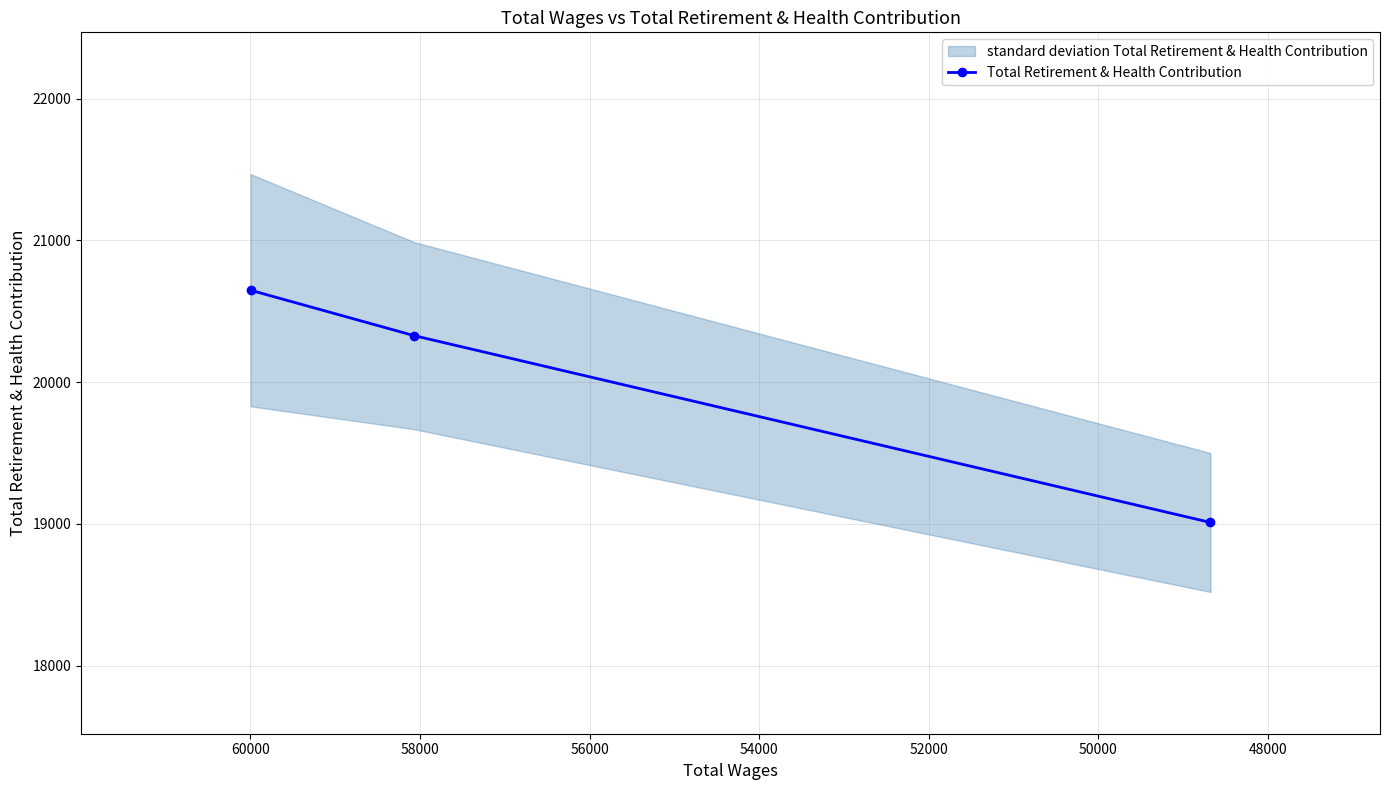

Count the values in the range 19010 to 20648.

3